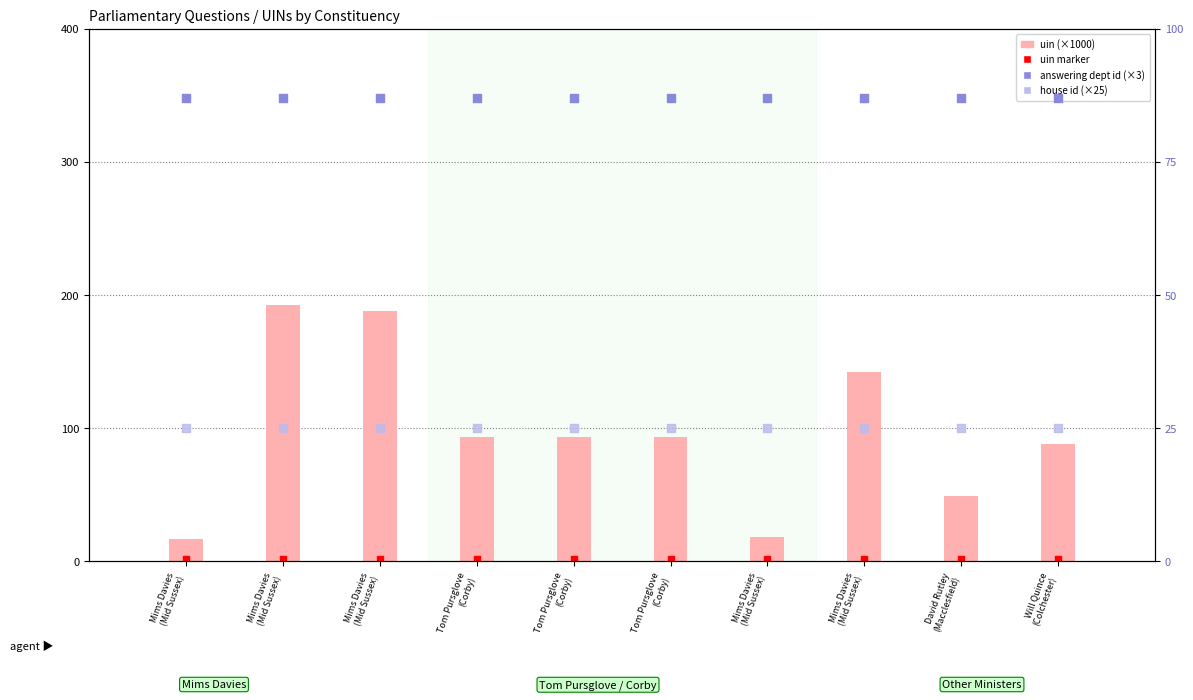

At how many categories does at least one series exceed 143?

2